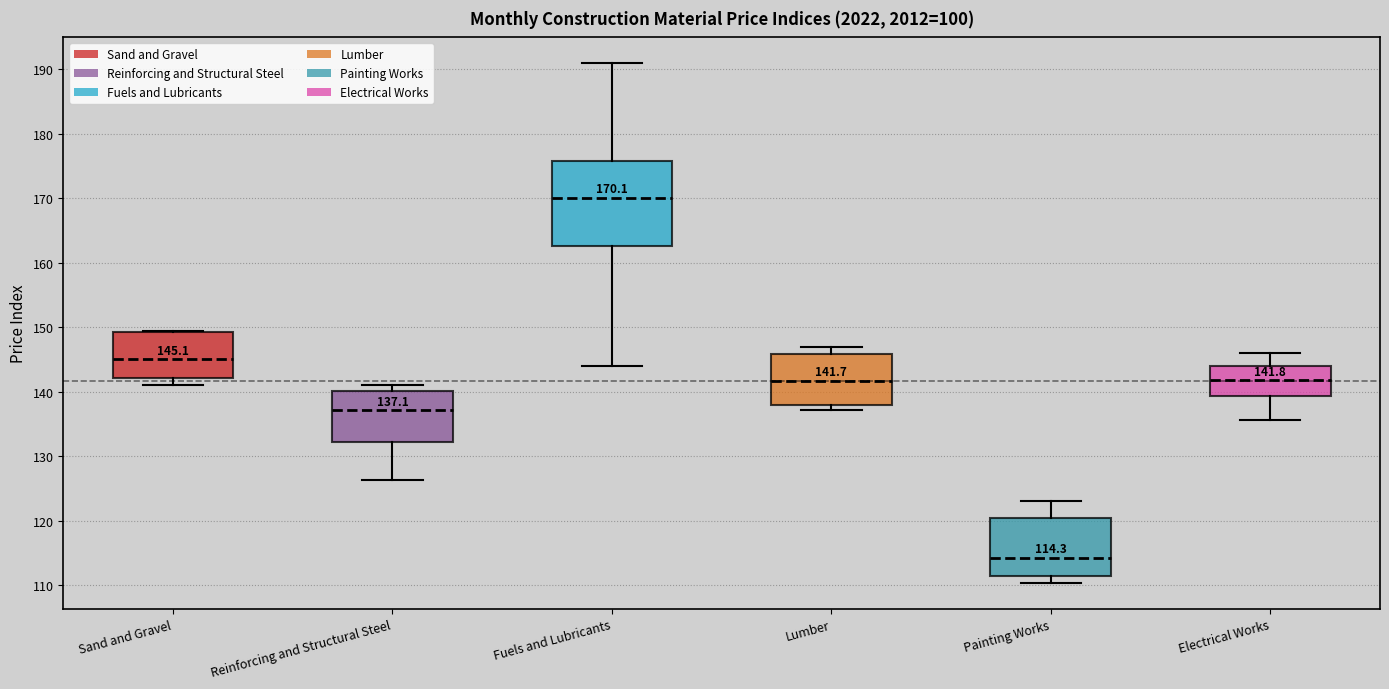

Which box is the tallest, from its lower edge to its upper edge?

Fuels and Lubricants